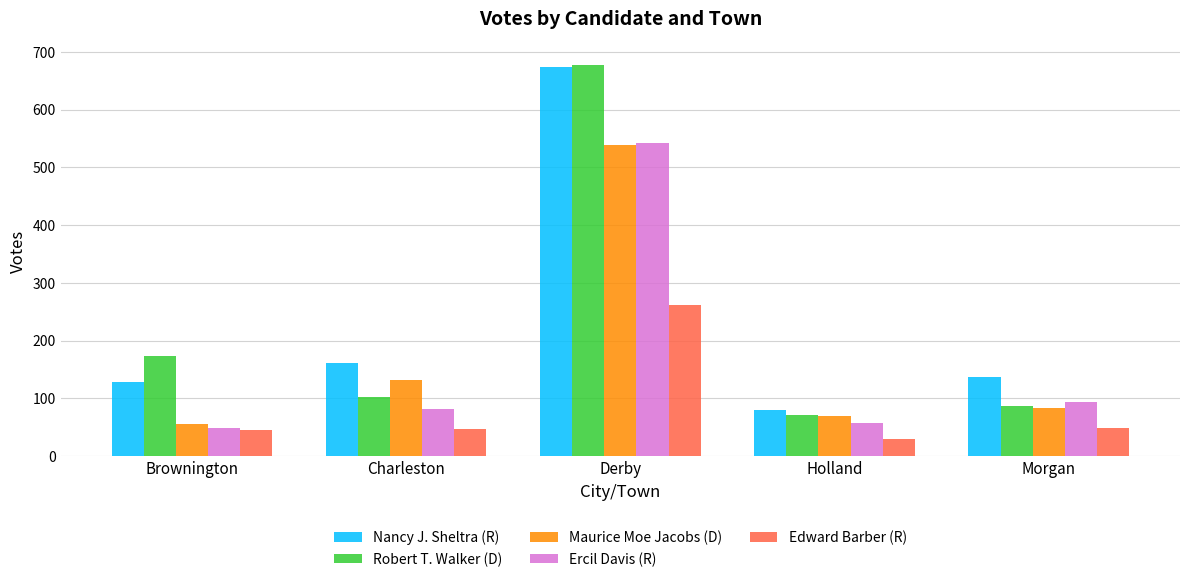

How many bars are there in total?

25